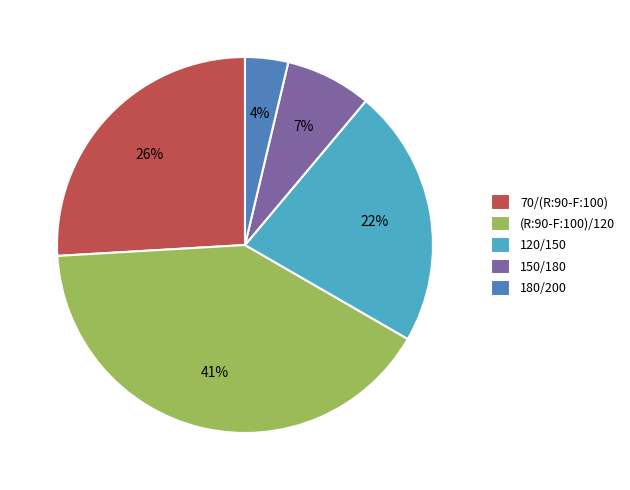

Rank the categories by value from highest to lowest.

(R:90-F:100)/120, 70/(R:90-F:100), 120/150, 150/180, 180/200